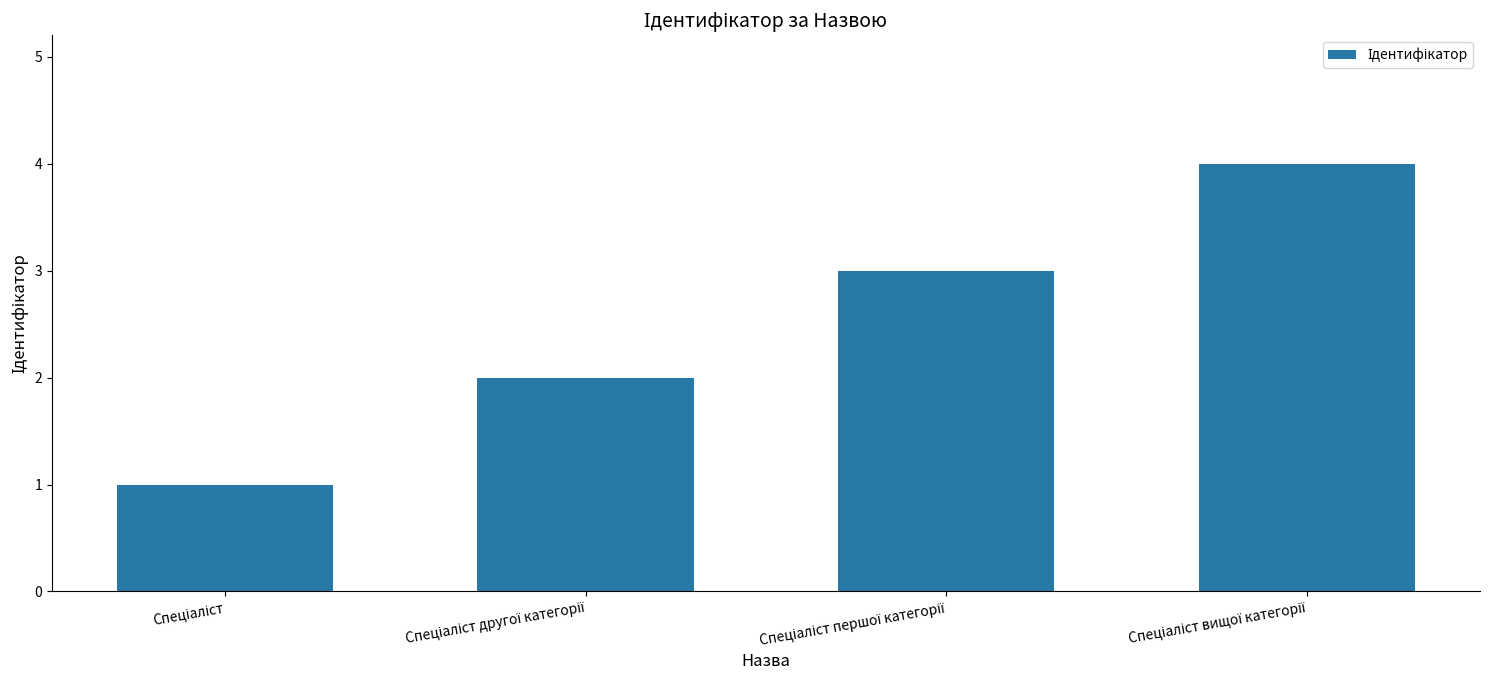

Count the number of data series in this chart.

1